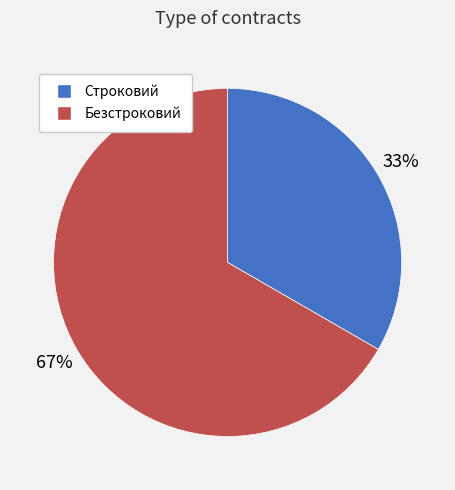

Between Строковий and Безстроковий, which is larger?

Безстроковий